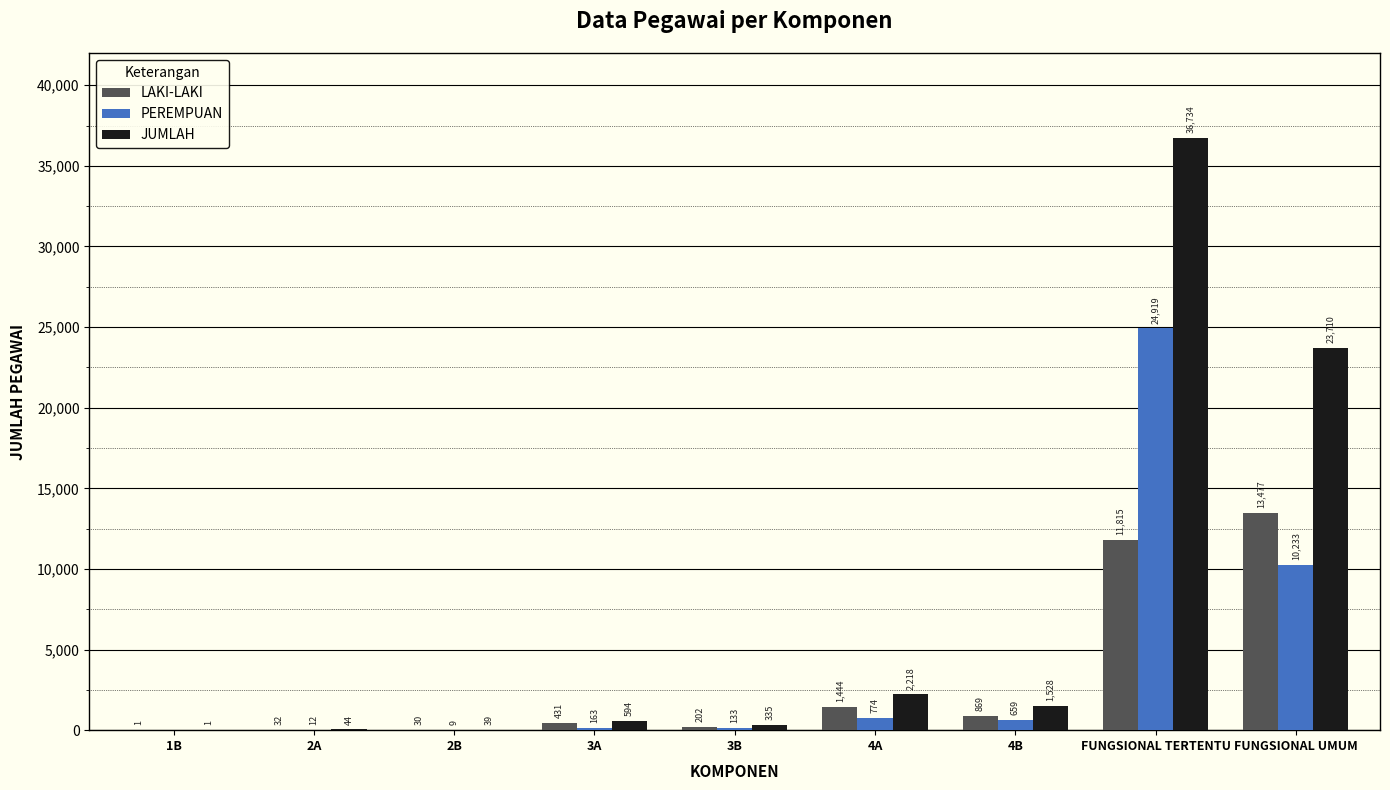

Is it true that PEREMPUAN equals 133 at 3B?

True